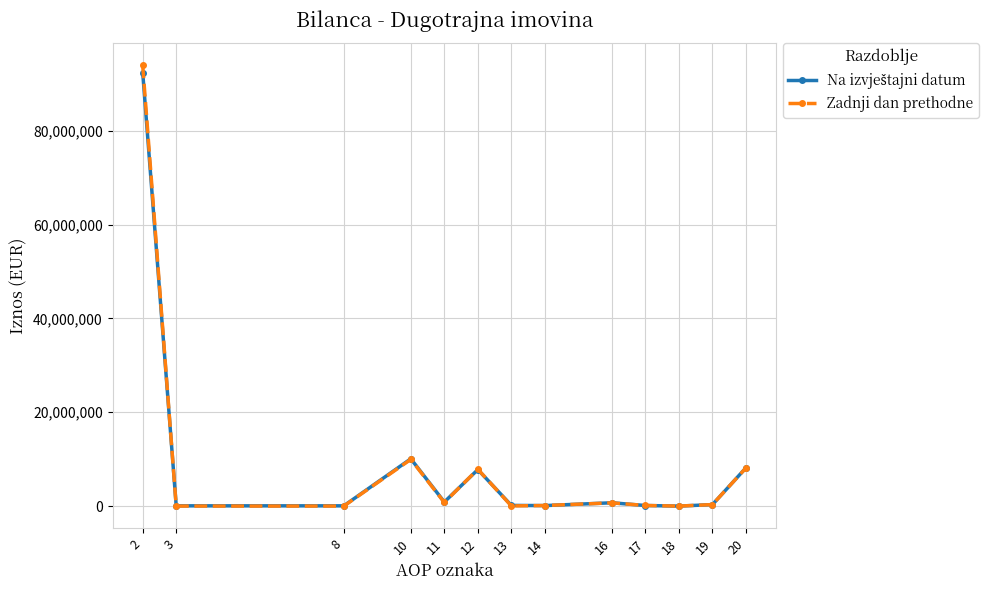

Which series has the largest range (max minus min)?

Zadnji dan prethodne